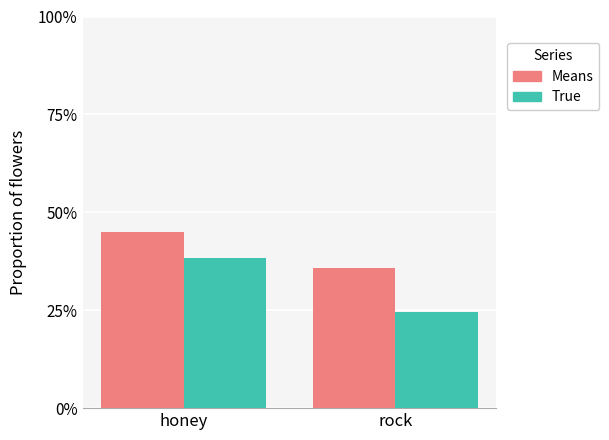

Are the bars horizontal?

No